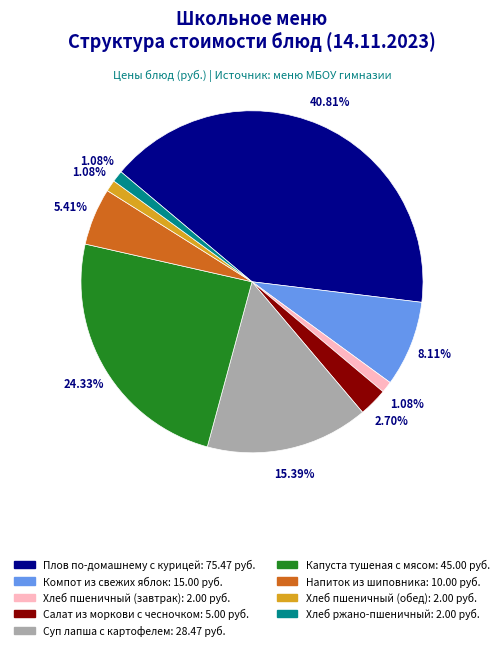

Is it true that Капуста тушеная с мясом is 30% of the pie?

False